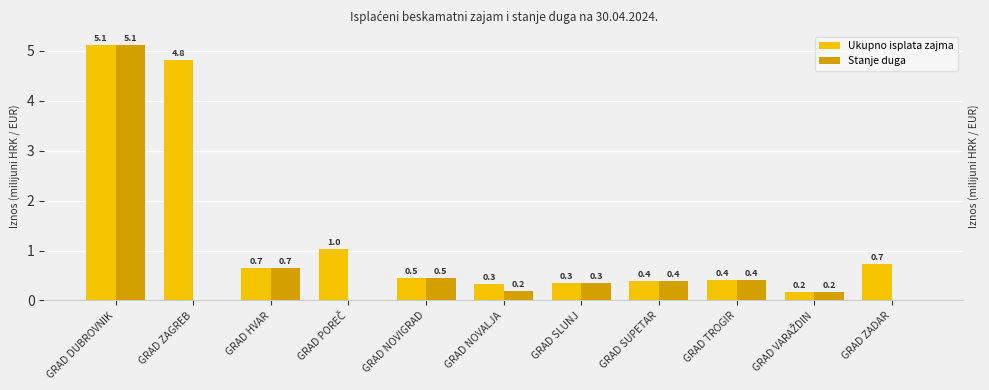

Is the value of Stanje duga at GRAD TROGIR greater than the value of Ukupno isplata zajma at GRAD TROGIR?

No